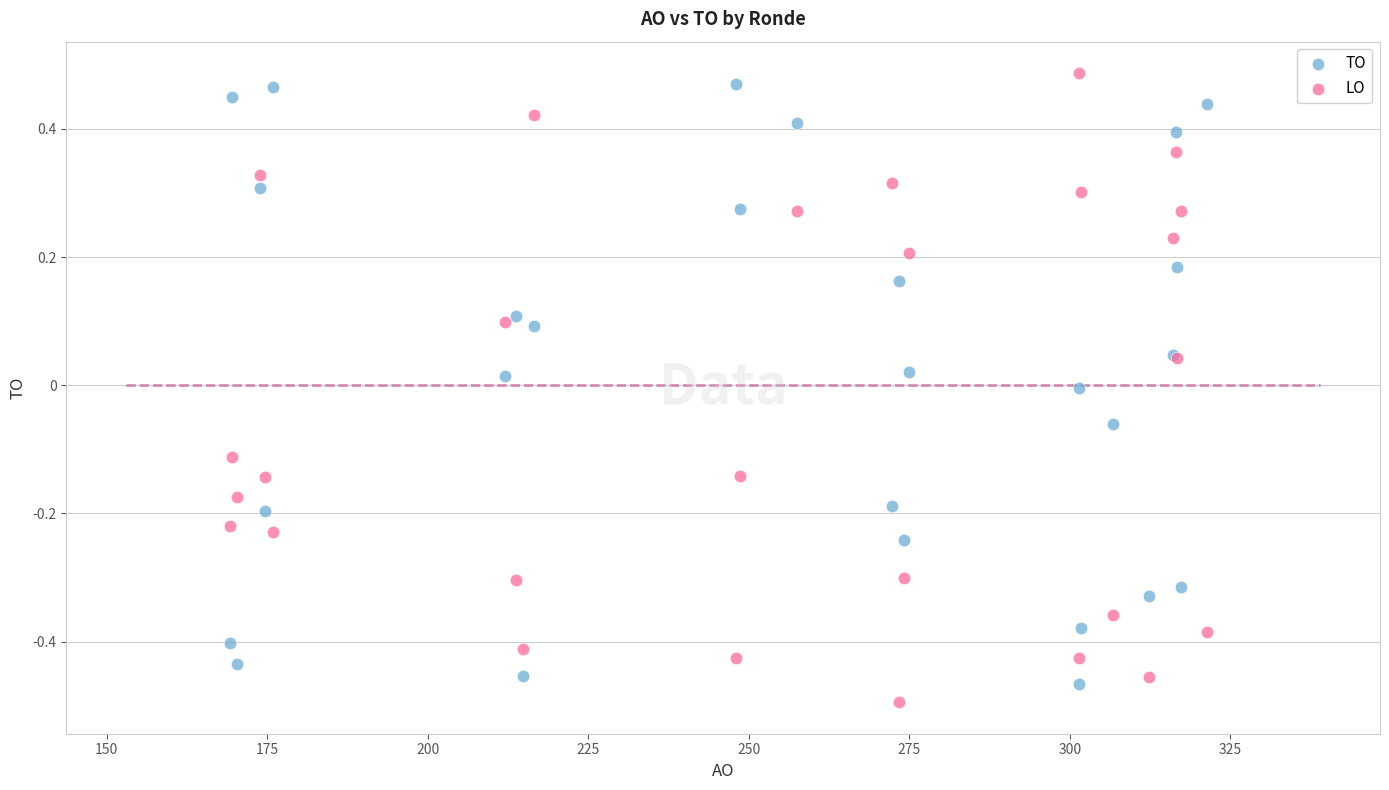

Which series has the widest spread of Y values?

LO